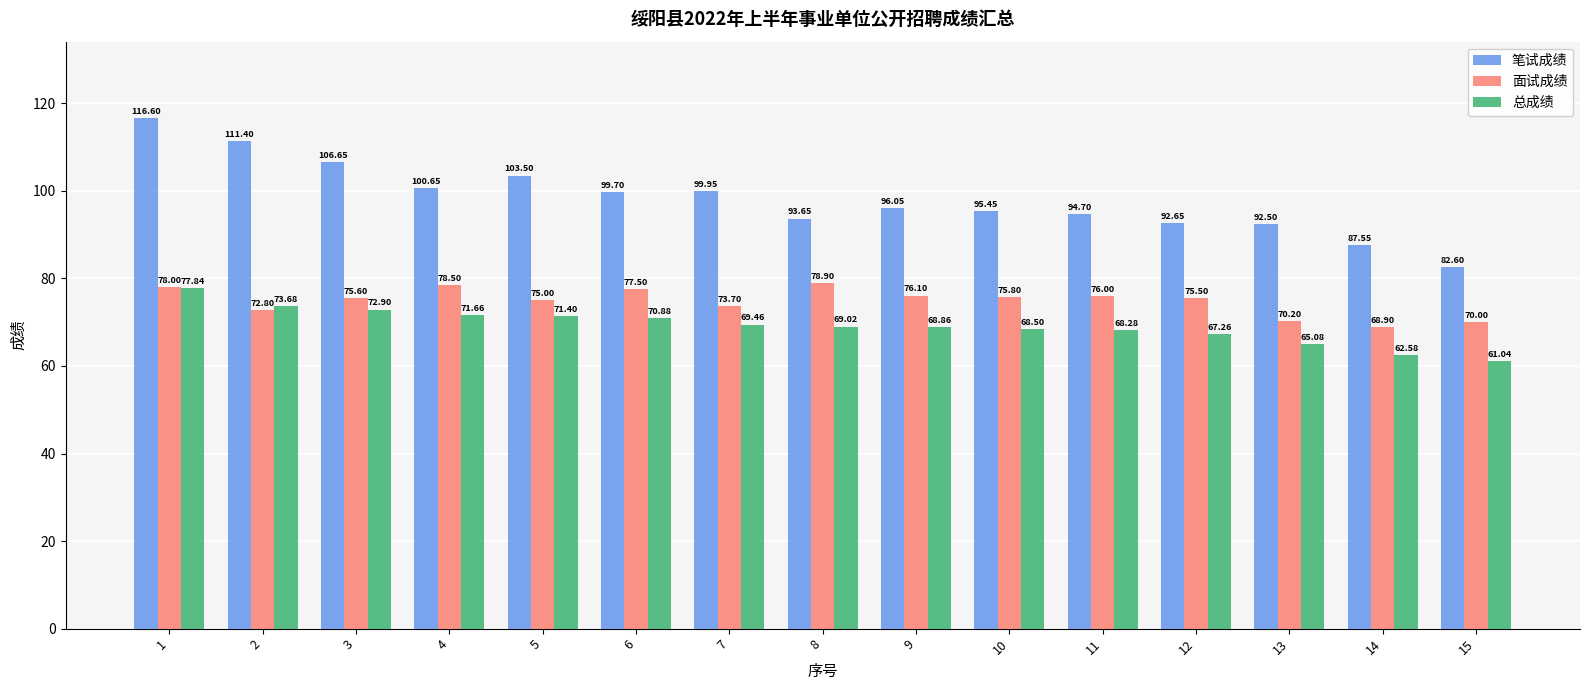

What is the value of the 面试成绩 bar at the 4th from the left?

78.5